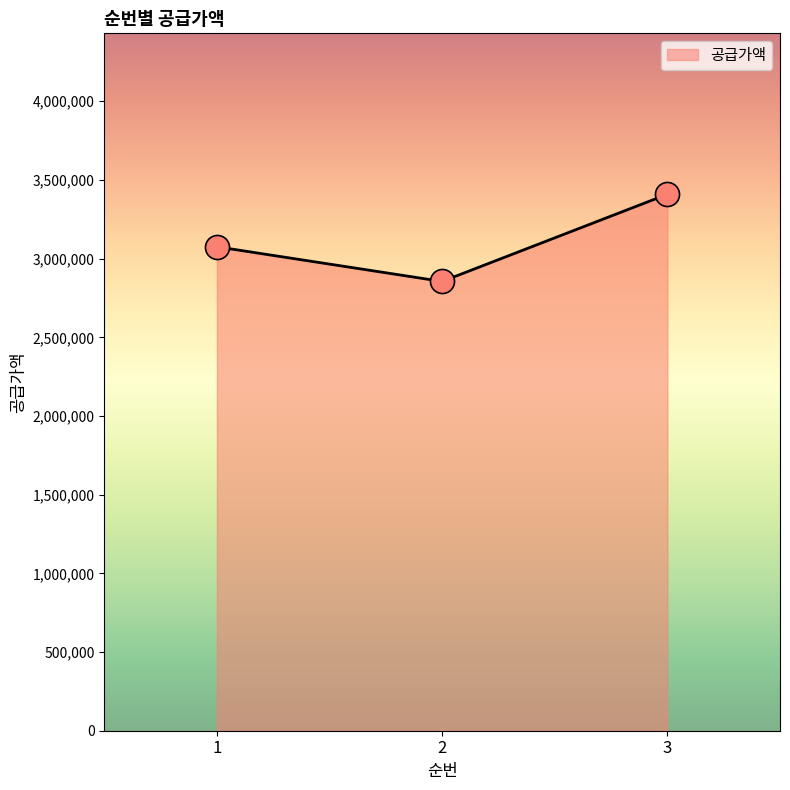

Between 3 and 2, which is larger?

3